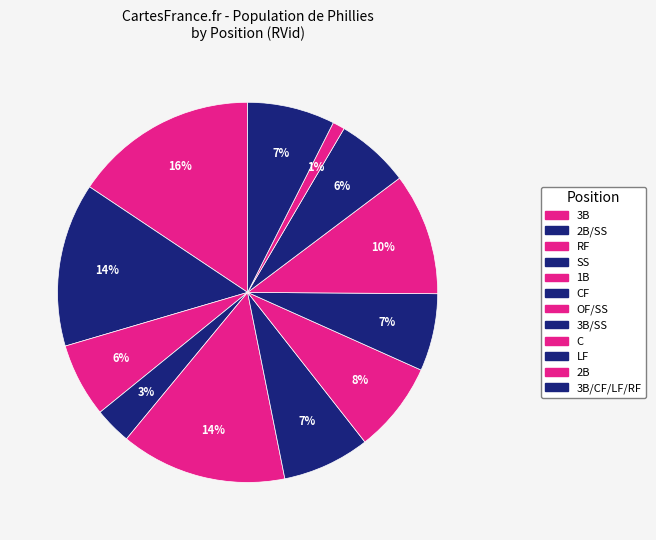

What is the largest slice in the pie chart?

3B